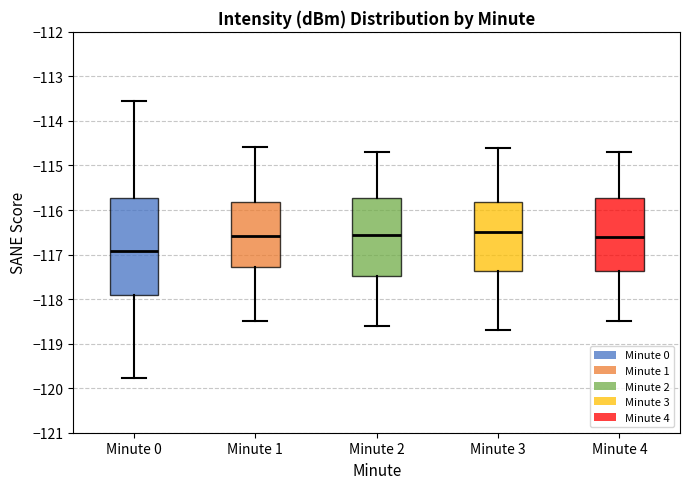

Reading left to right, read every box against the y-axis: the position of its median line, the range the box covers, and the ends of its whiskers. The values are not printed on the chart, so give them approximately, as read against the axis.

Minute 0: median -116.9, box -117.9 to -115.7, whiskers -119.8 to -113.5
Minute 1: median -116.6, box -117.3 to -115.8, whiskers -118.5 to -114.6
Minute 2: median -116.5, box -117.5 to -115.7, whiskers -118.6 to -114.7
Minute 3: median -116.5, box -117.4 to -115.8, whiskers -118.7 to -114.6
Minute 4: median -116.6, box -117.4 to -115.7, whiskers -118.5 to -114.7